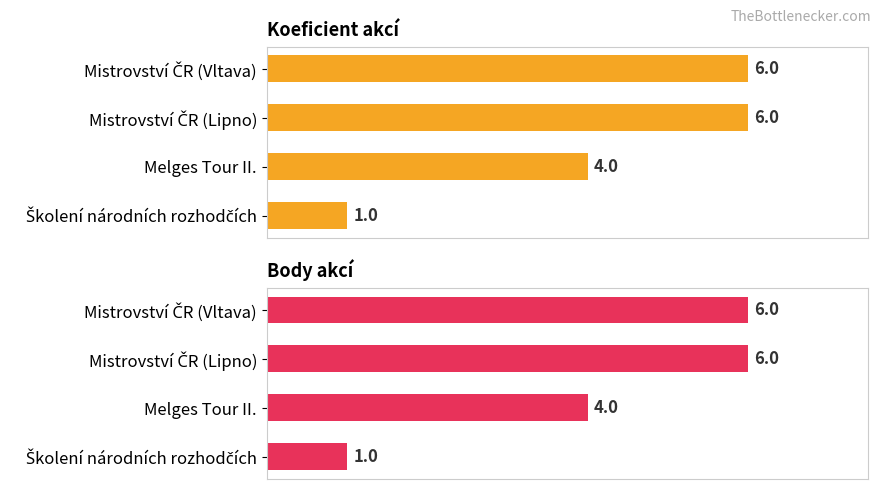

At how many categories does at least one series exceed 2?

3